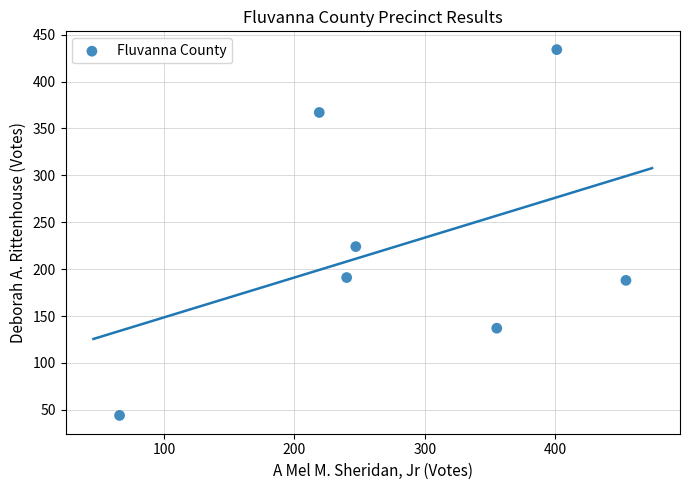

What Y value in the scatter plot is closest to 239?

224